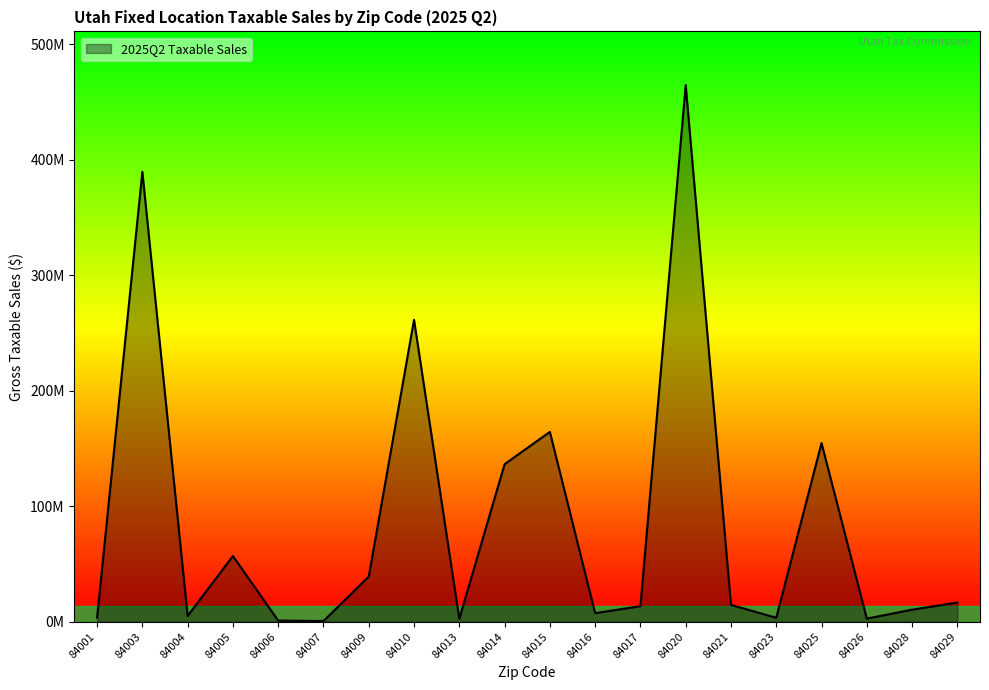

What is the sum of the values at 84006 and 84020?

465564725